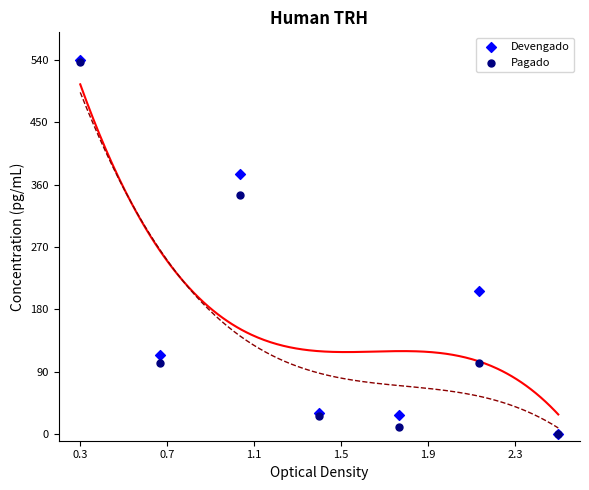

What are all the series names shown in the legend?

Devengado, Pagado